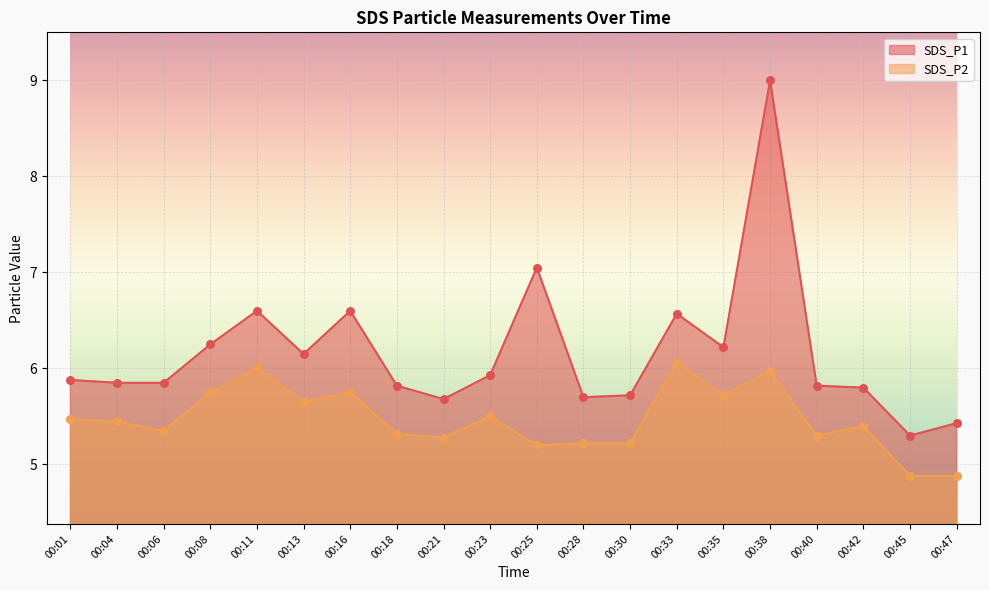

Is the value of SDS_P2 at 00:38 greater than the value of SDS_P1 at 00:25?

No